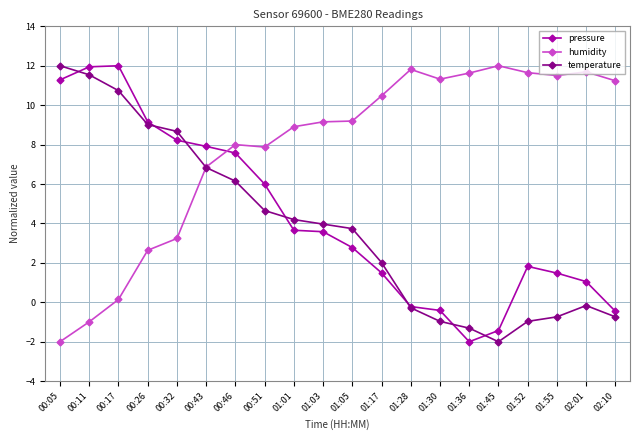

True or false: temperature has more than 0 interior local peaks.

True